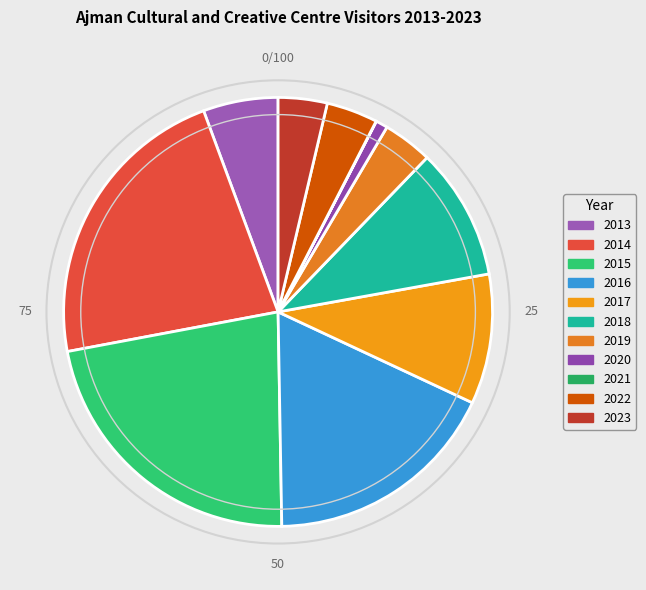

Rank the categories by value from lowest to highest.

2021, 2020, 2023, 2019, 2022, 2013, 2017, 2018, 2016, 2014, 2015